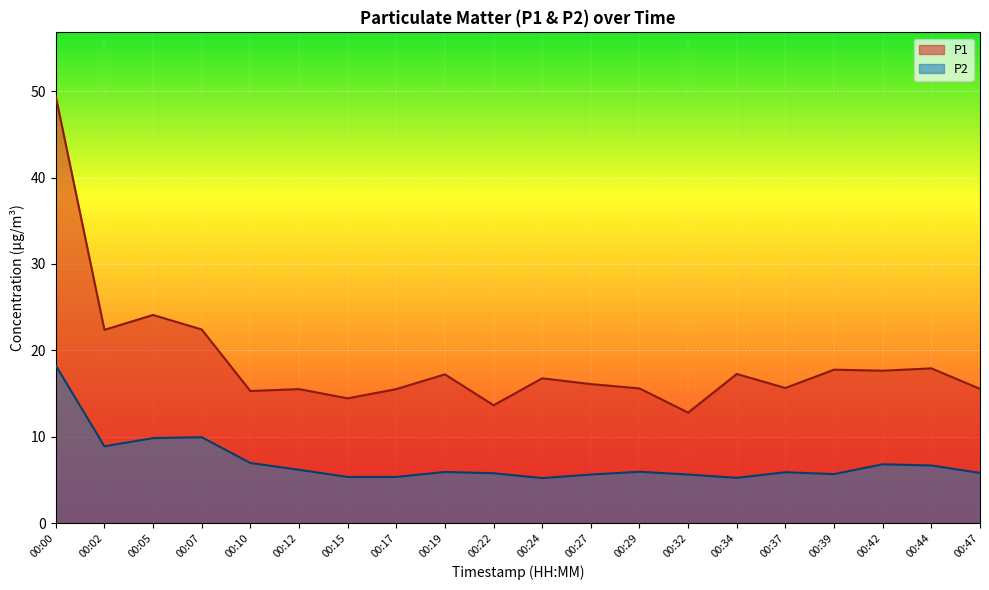

What is the greatest value displayed?

49.4